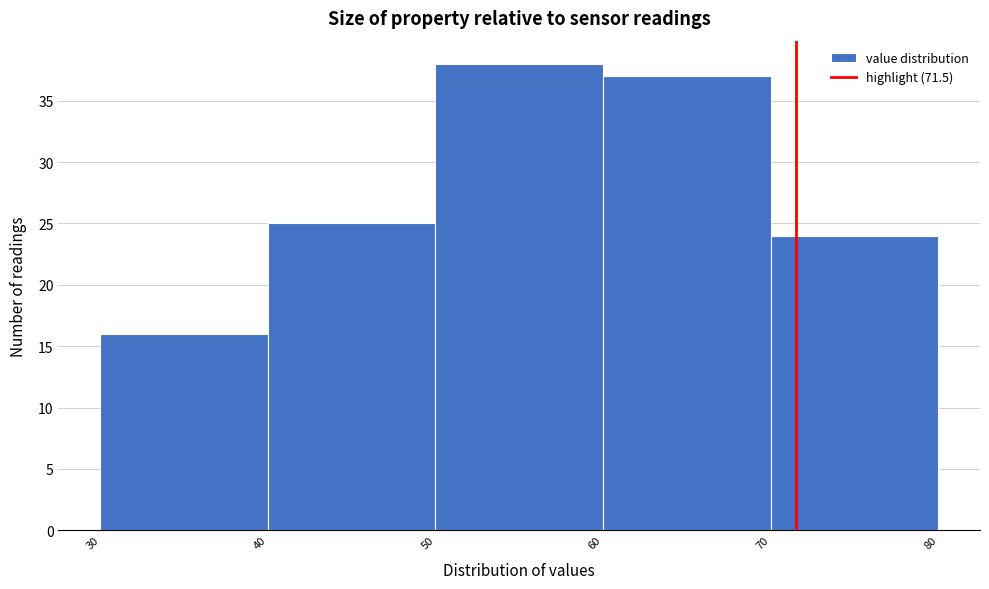

Over which range of the x-axis is the bar tallest?

50 to 60